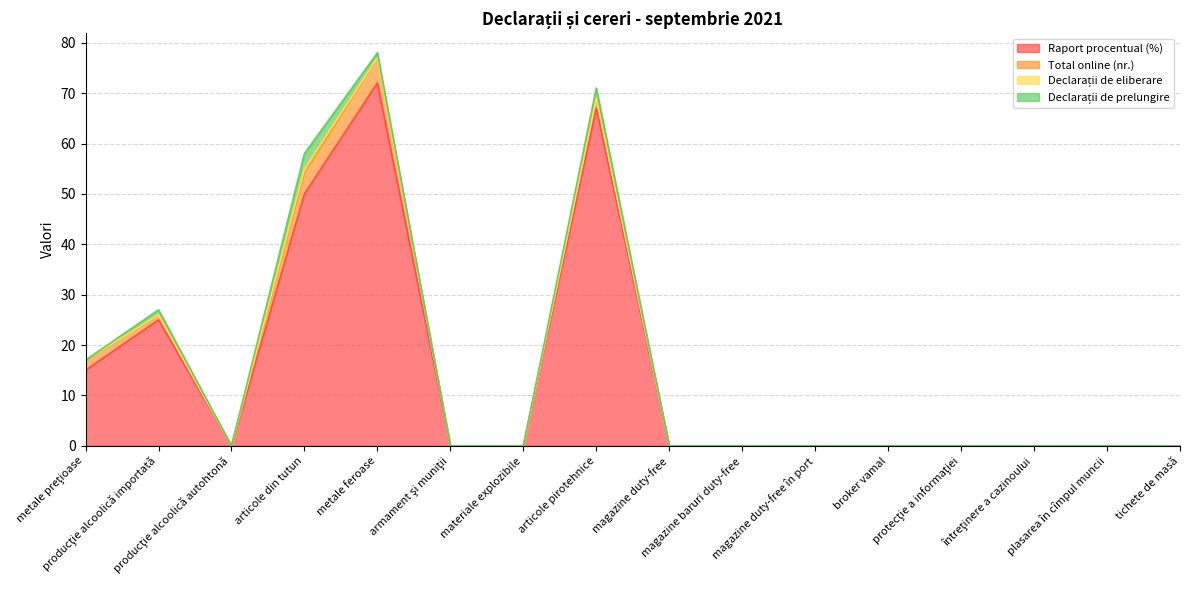

What is the highest value of the Total online (nr.) series?

5